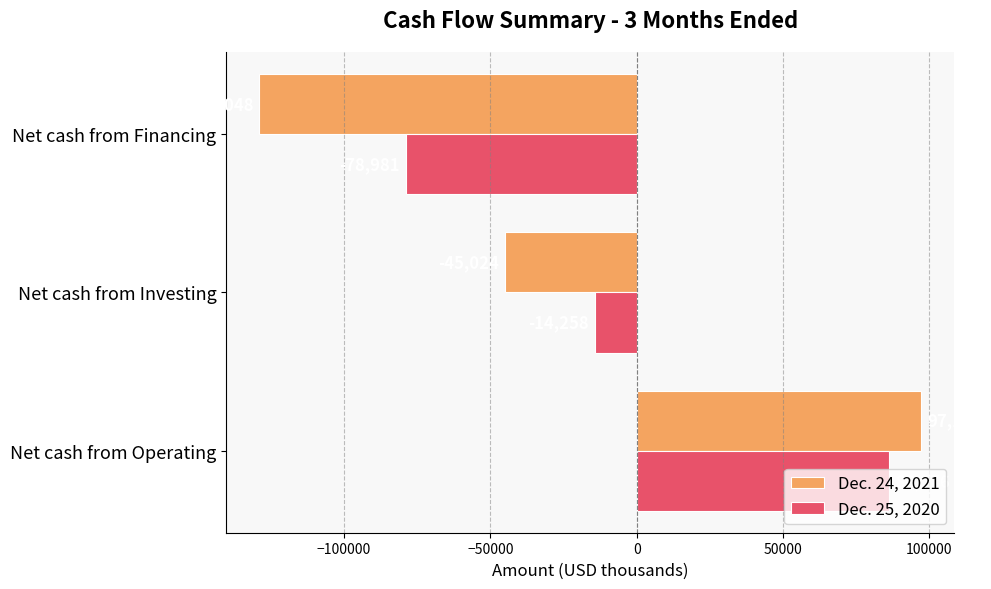

What is the difference between the maximum and minimum values in the Dec. 25, 2020 series?

165257